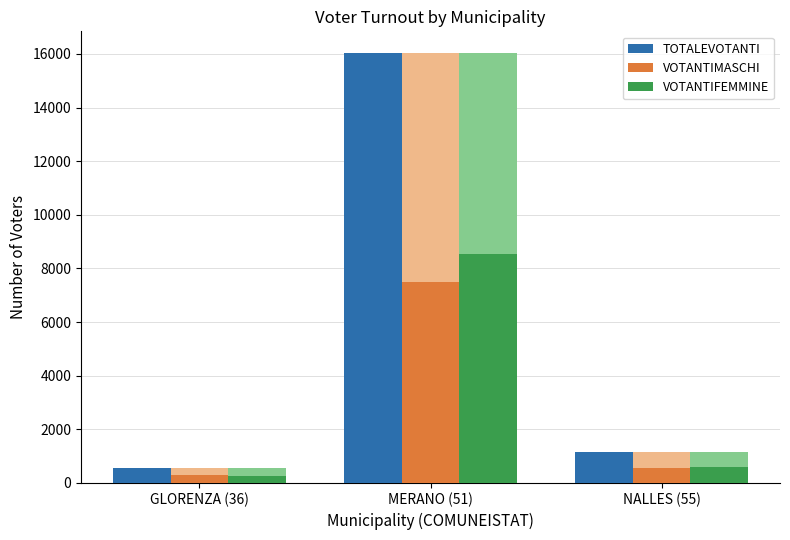

At GLORENZA (36), list the series in order from smallest to largest.

VOTANTIFEMMINE, VOTANTIMASCHI, TOTALEVOTANTI